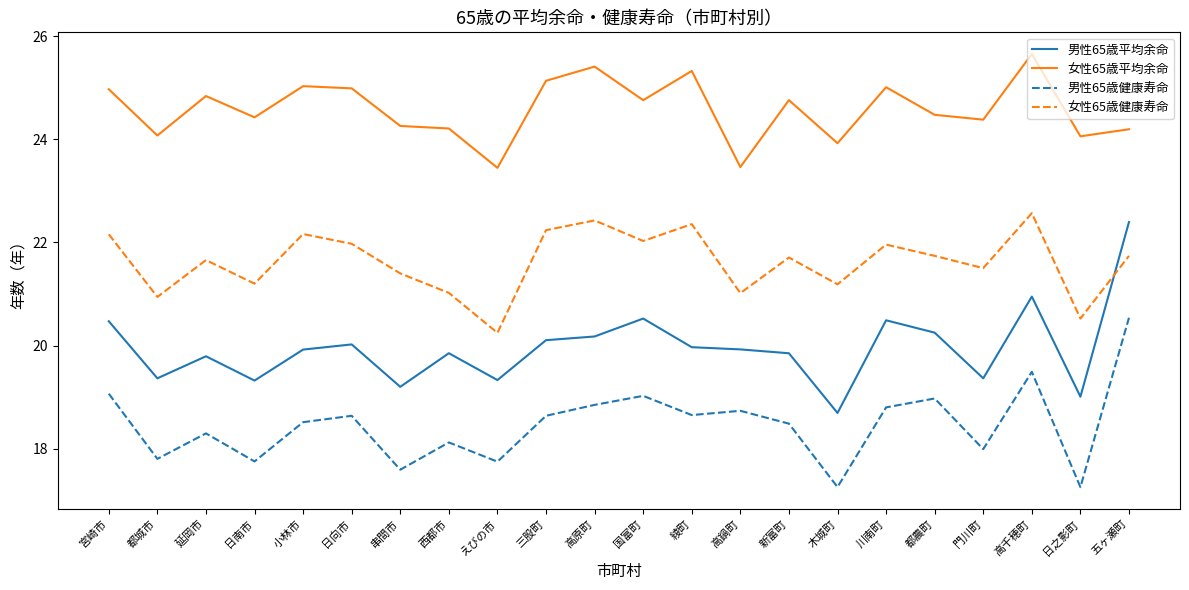

Rank the series by their maximum value, from highest to lowest.

女性65歳平均余命, 女性65歳健康寿命, 男性65歳平均余命, 男性65歳健康寿命